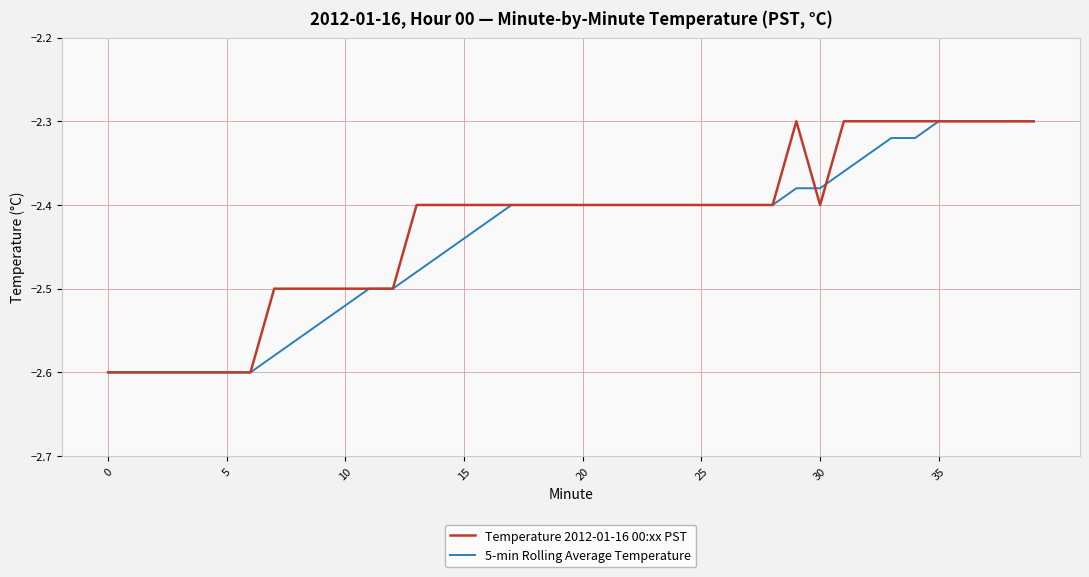

Is this an area chart (filled region under the line)?

No